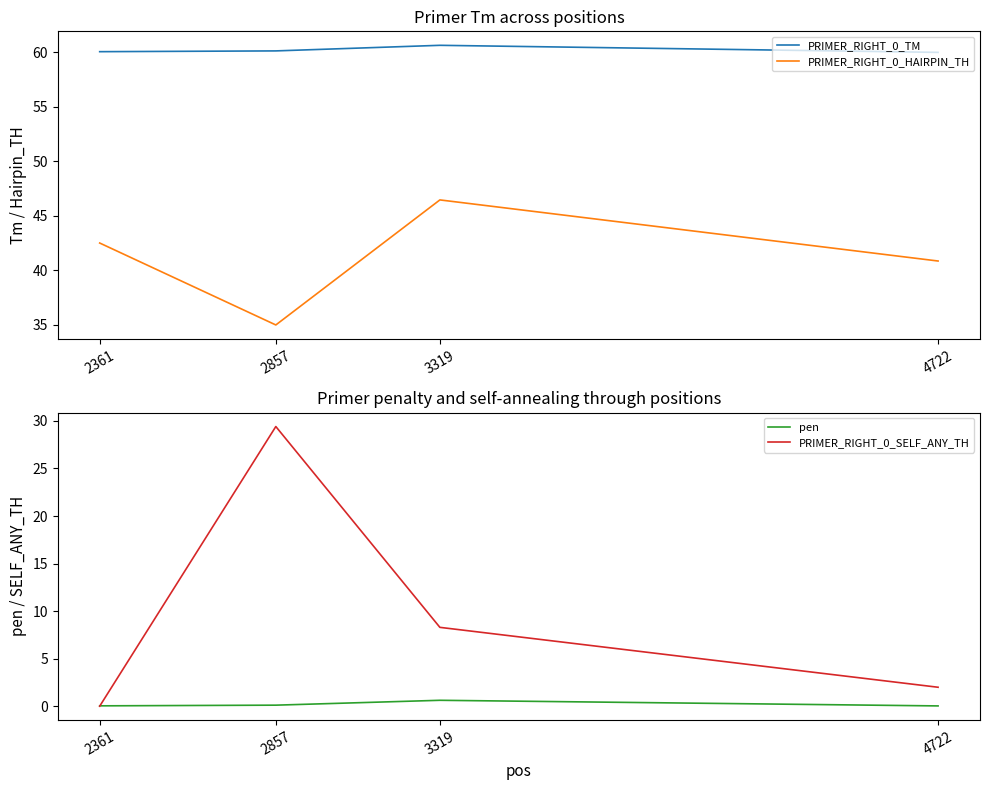

What are all the series names shown in the legend?

PRIMER_RIGHT_0_TM, PRIMER_RIGHT_0_HAIRPIN_TH, pen, PRIMER_RIGHT_0_SELF_ANY_TH